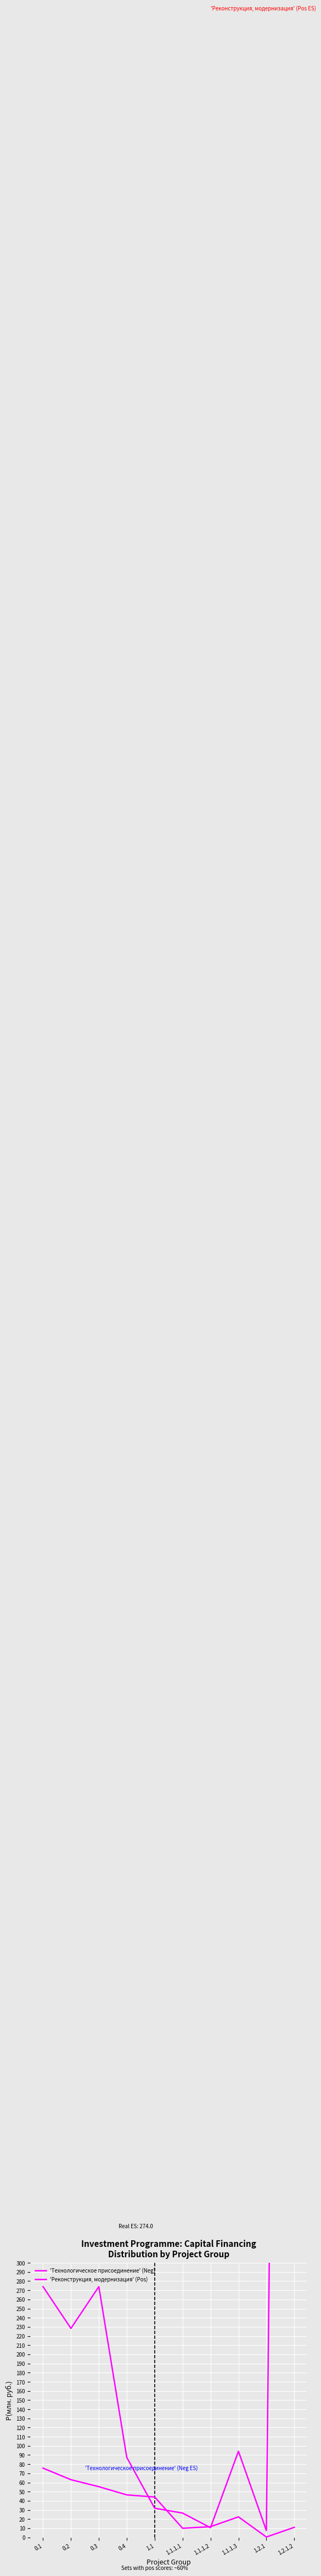

What is the difference between the highest and lowest values at 1.2.1?

7.1